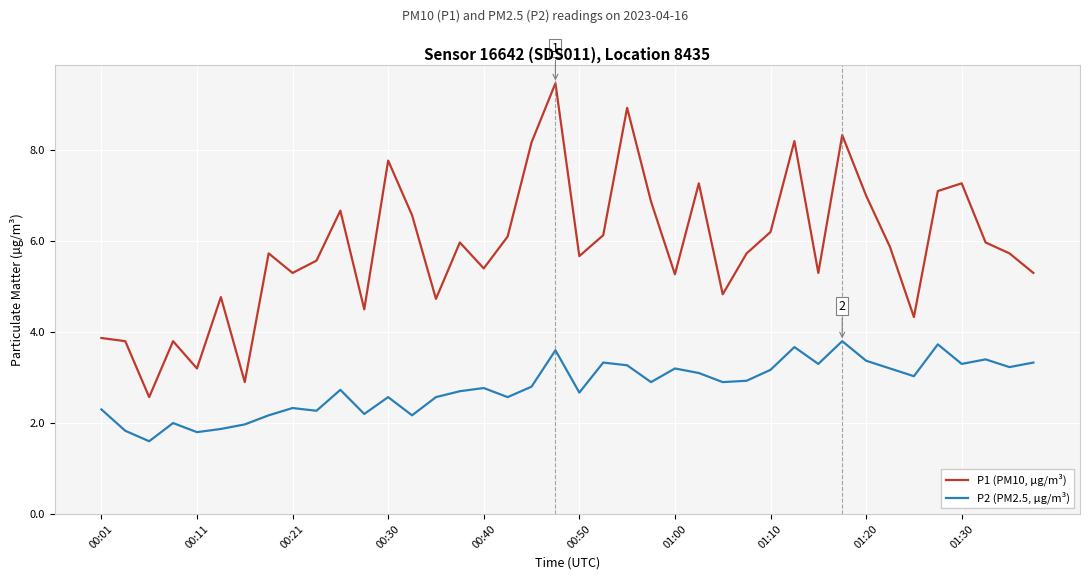

At how many categories does at least one series exceed 5?

29